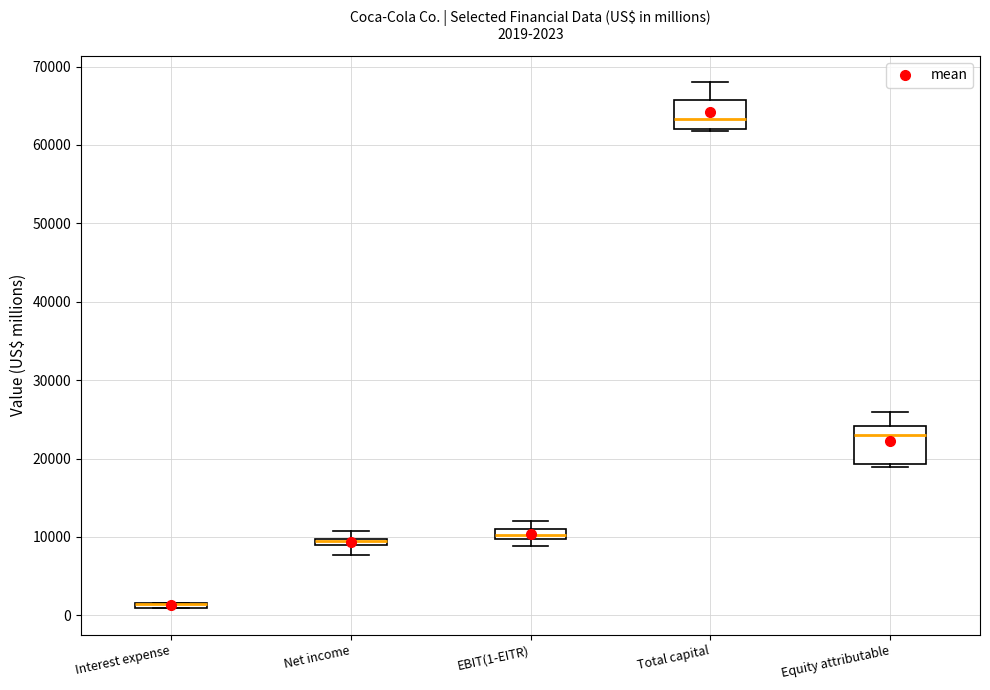

Comparing the boxes themselves (not the whiskers), which one is the tallest?

Equity attributable